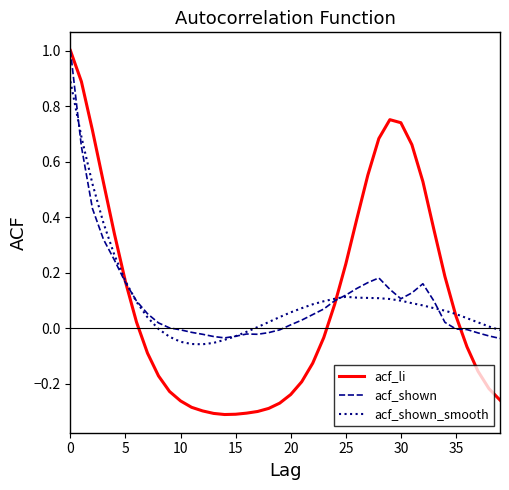

Which series has the widest spread of values?

acf_li